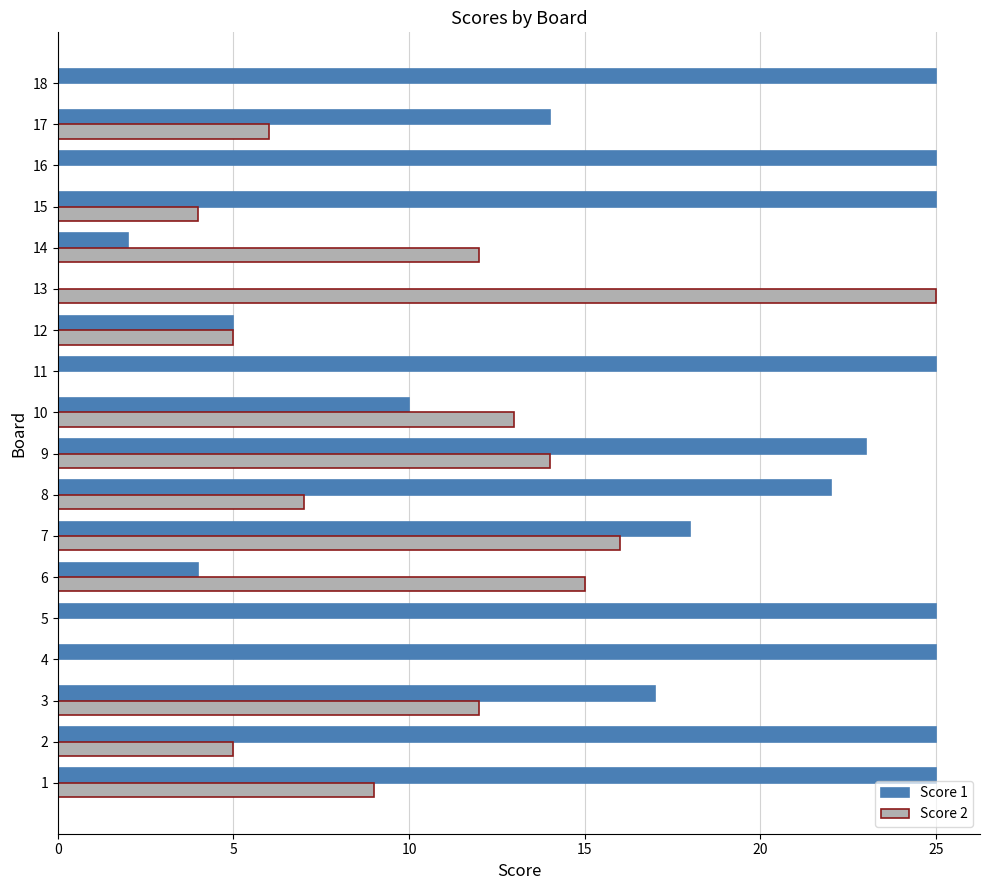

What is the difference between the Score 2 values at 13 and 16?

25